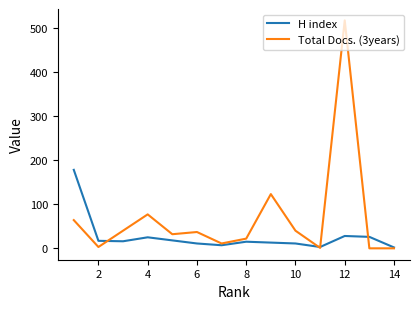

What is the difference between the second highest and second lowest values in the H index series?

25